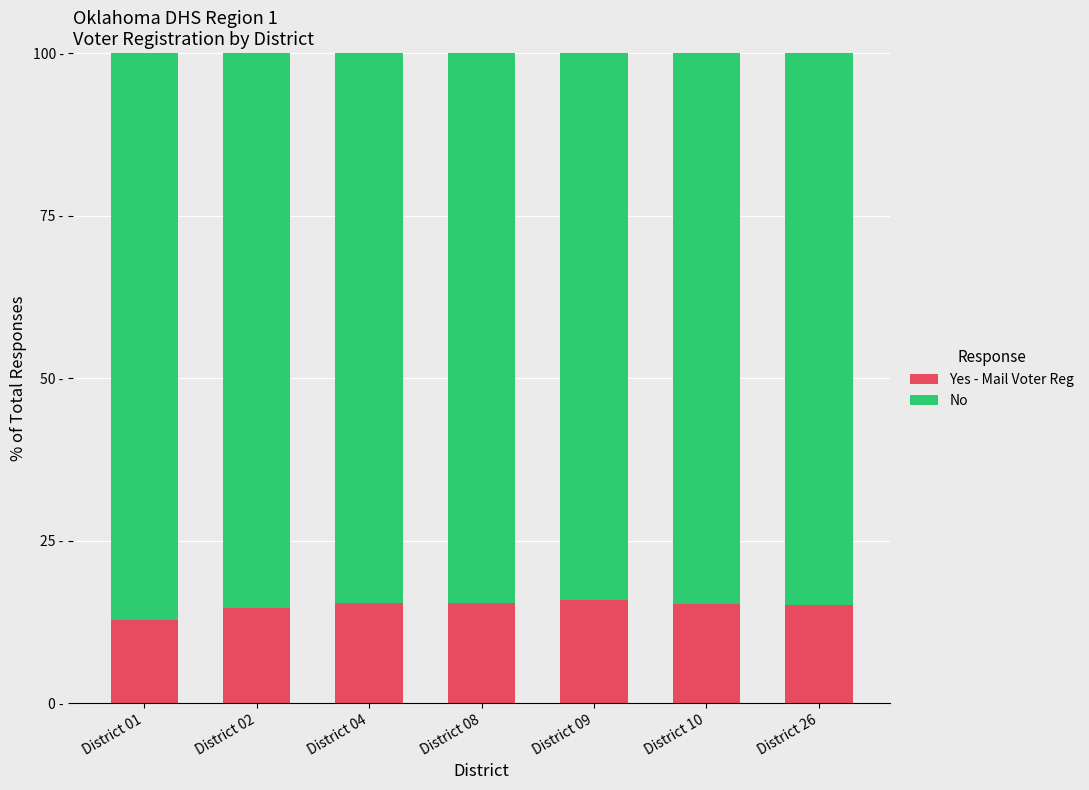

Does the chart contain any negative values?

No